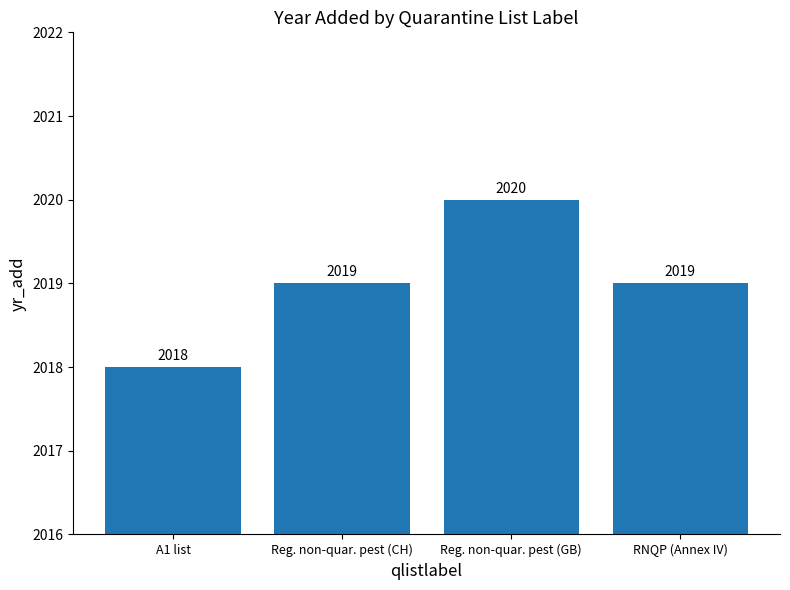

How many values are between 2019 and 2020?

3